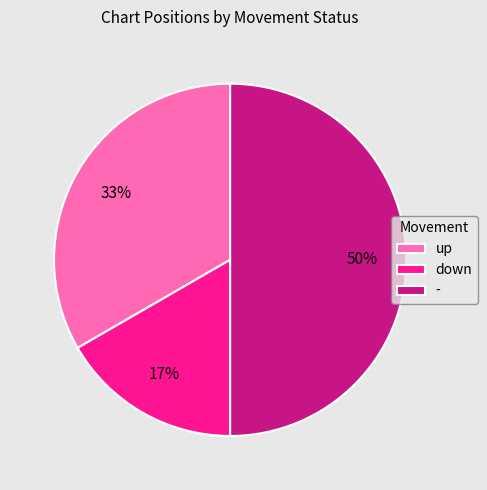

To the nearest percent, what is the difference between the down and - slice percentages?

33%